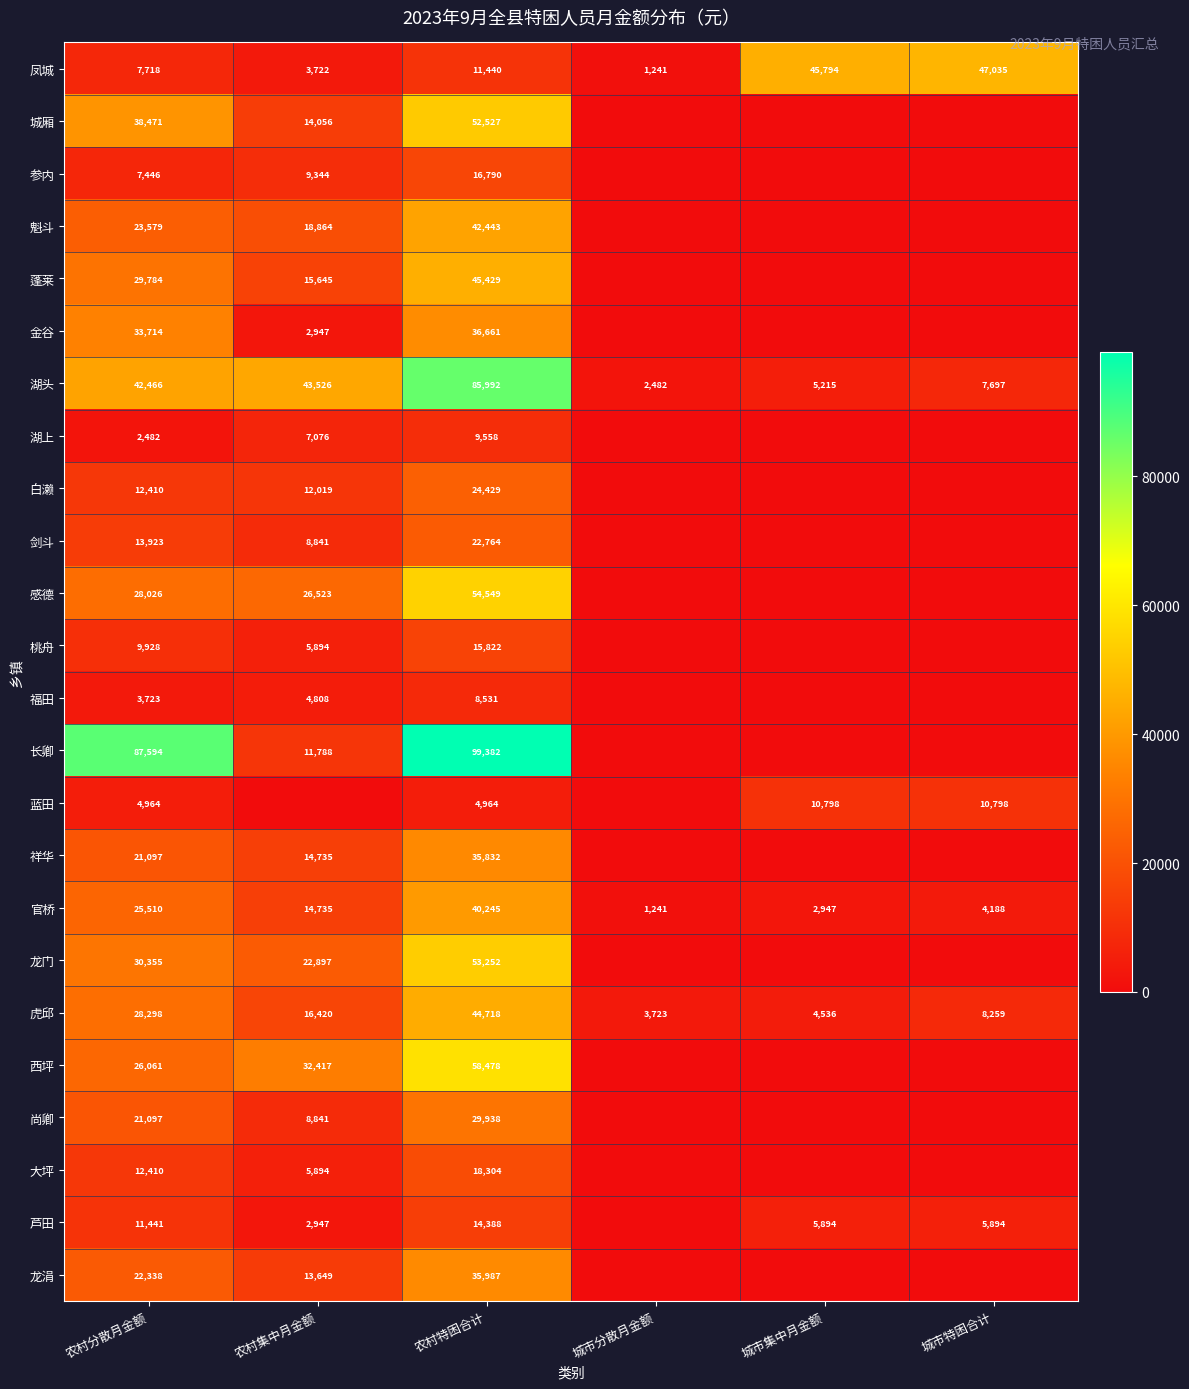

Rank the series at 农村特困合计 from highest to lowest value.

长卿, 湖头, 西坪, 感德, 龙门, 城厢, 蓬莱, 虎邱, 魁斗, 官桥, 金谷, 龙涓, 祥华, 尚卿, 白濑, 剑斗, 大坪, 参内, 桃舟, 芦田, 凤城, 湖上, 福田, 蓝田